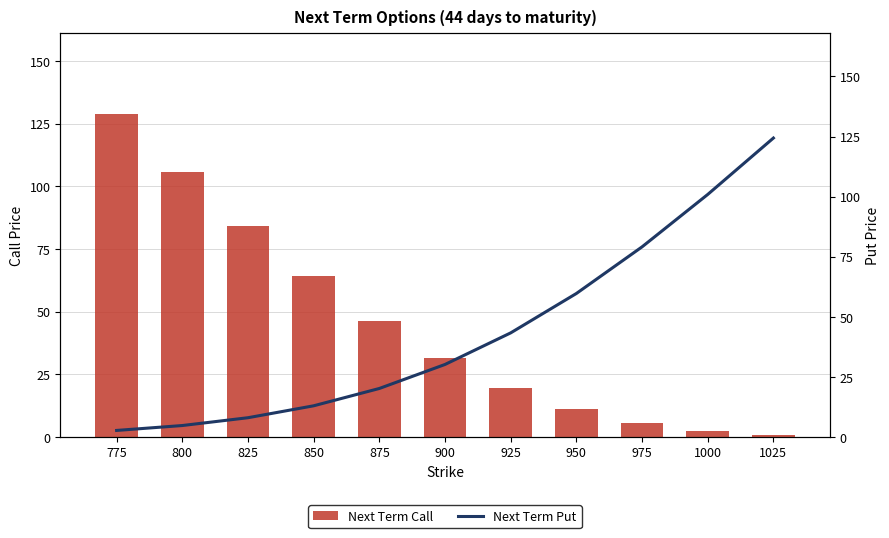

How many distinct data groups are displayed?

2